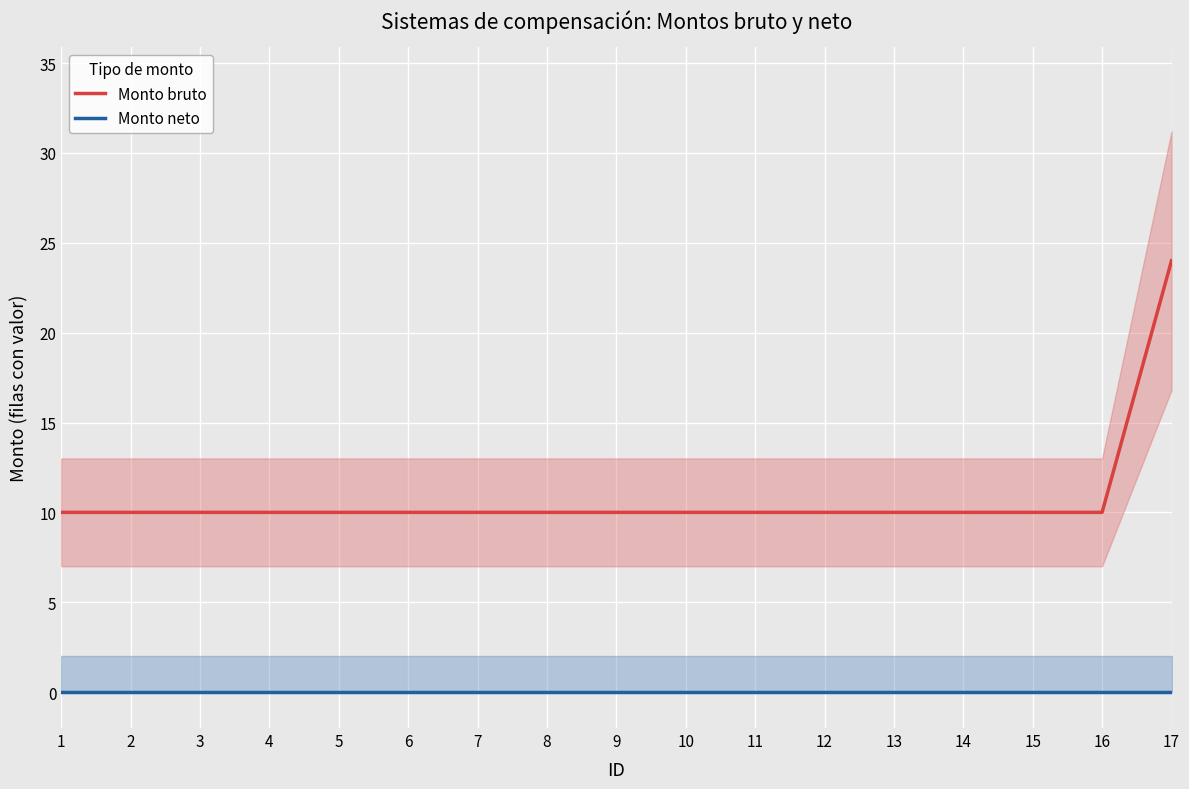

Reading left to right, extract all data points from this chart.

Monto bruto: 10	10	10	10	10	10	10	10	10	10	10	10	10	10	10	10	24
Monto neto: 0	0	0	0	0	0	0	0	0	0	0	0	0	0	0	0	0